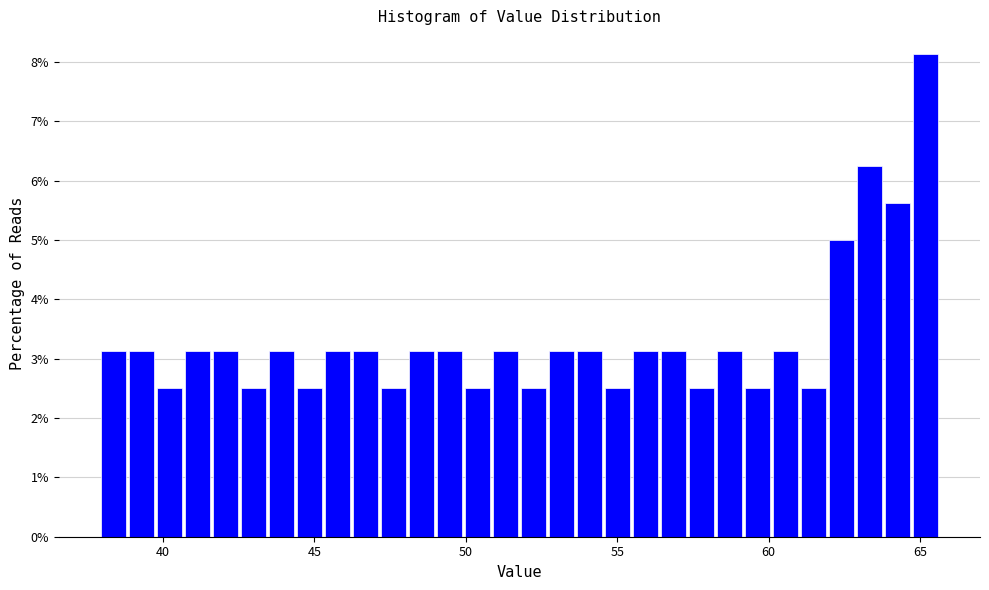

Around what value on the x-axis is the tallest bar? Give the approximate position of its centre, as read against the axis.

65.0